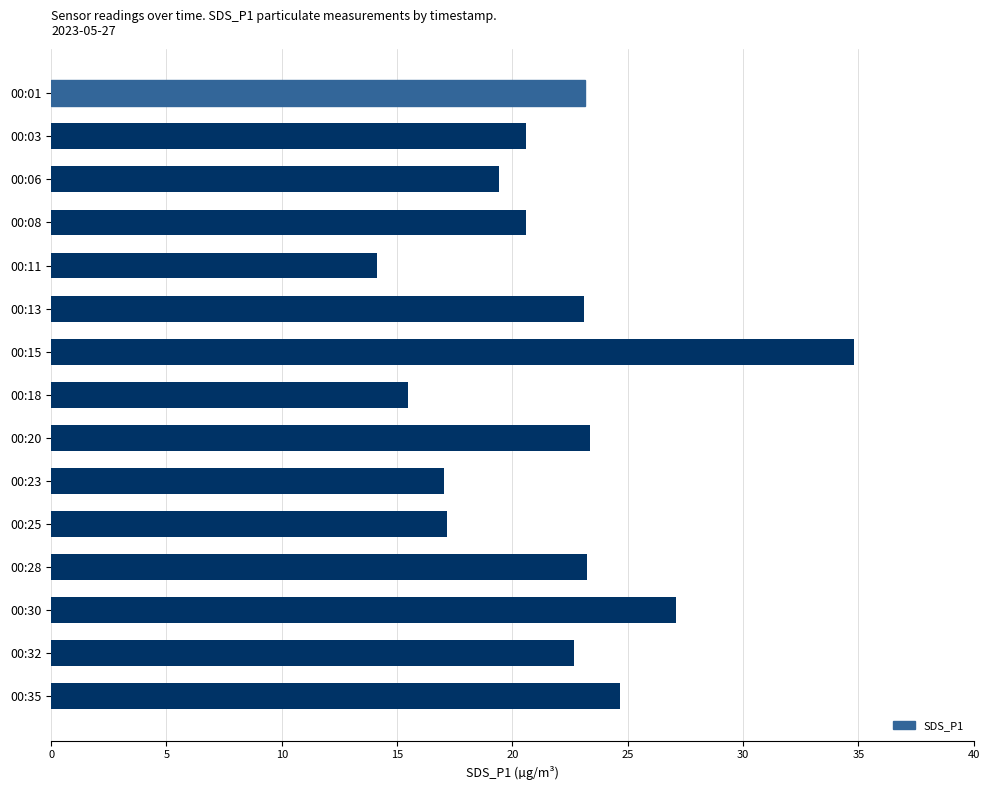

How many data points are less than 22?

7